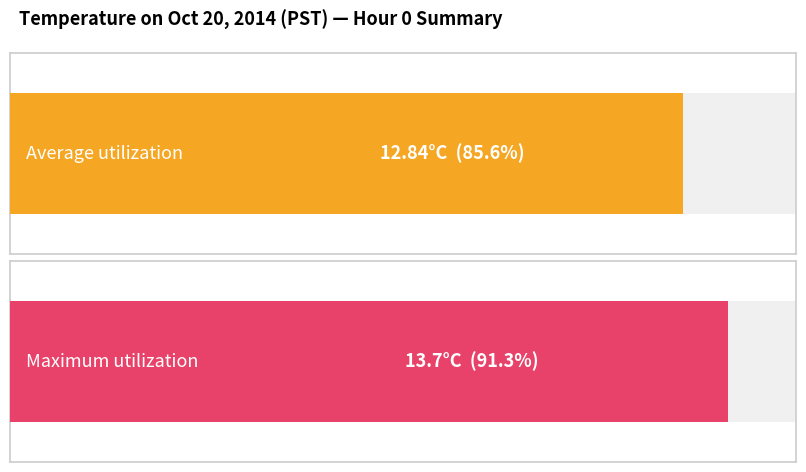

Rank the series at Hour 17 from lowest to highest value.

Average utilization, Maximum utilization